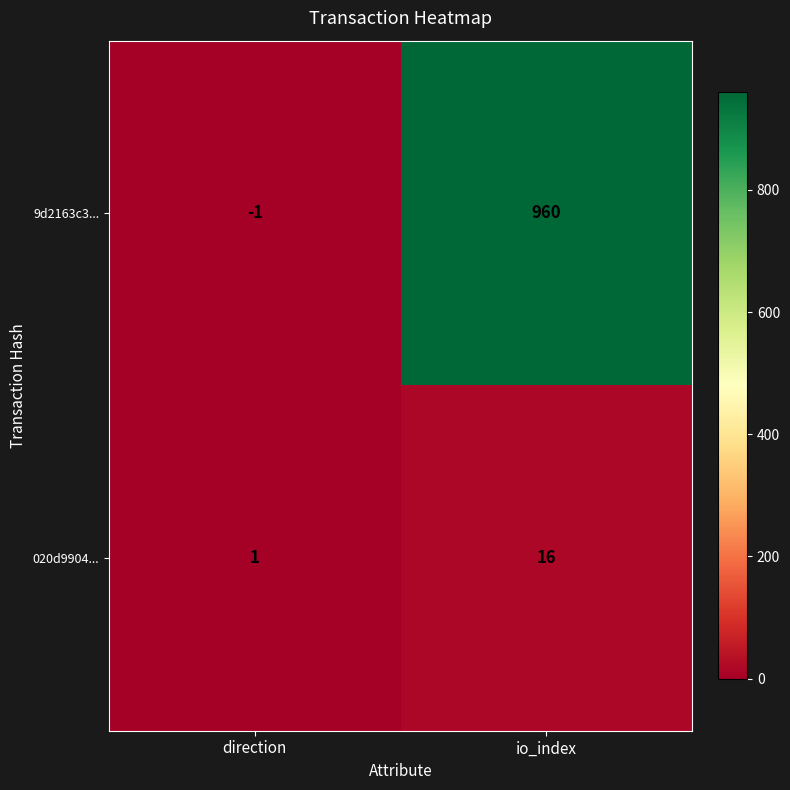

List the series in order of their overall mean, highest first.

9d2163c3..., 020d9904...